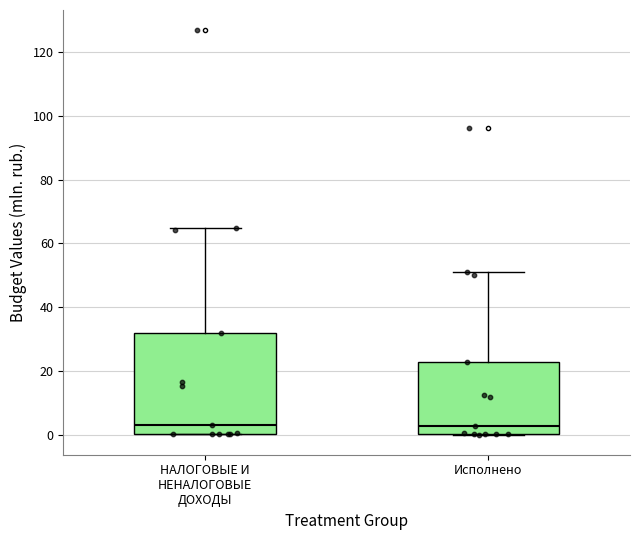

Where does the median line of the box for Исполнено sit on the y-axis? The values are not printed on the chart, so give them approximately, as read against the axis.

2